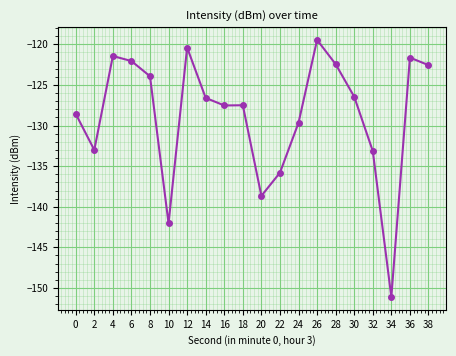

What is the difference between the maximum and minimum values?

31.7